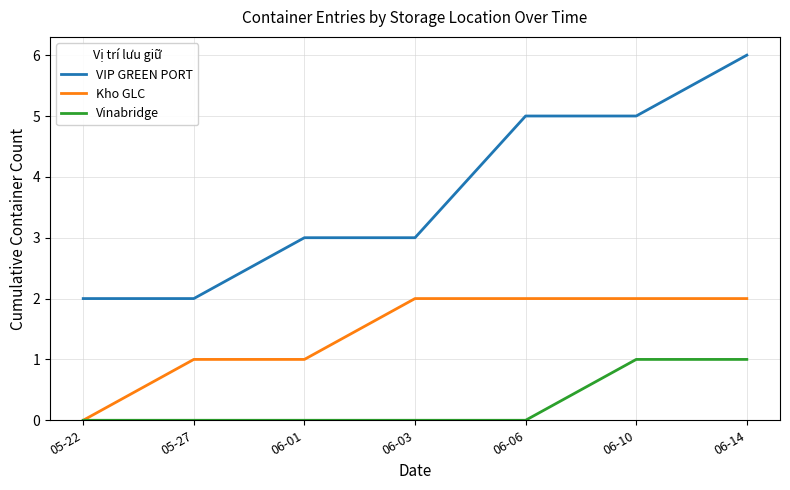

What is the total value across all series at 06-03?

5